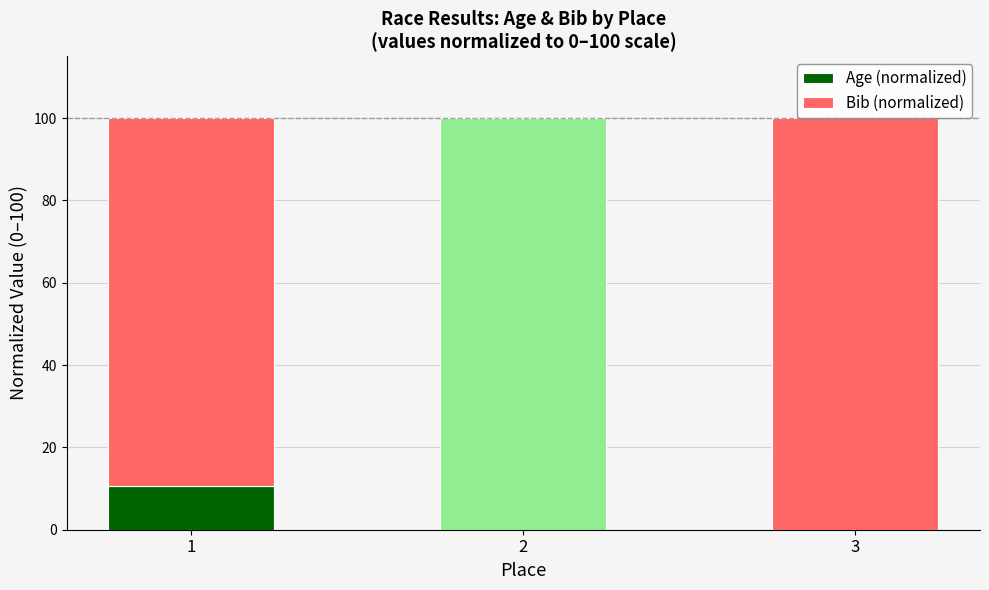

Reading left to right, list the values for the Age (normalized) series.

1=10.6	2=100.0	3=0.0